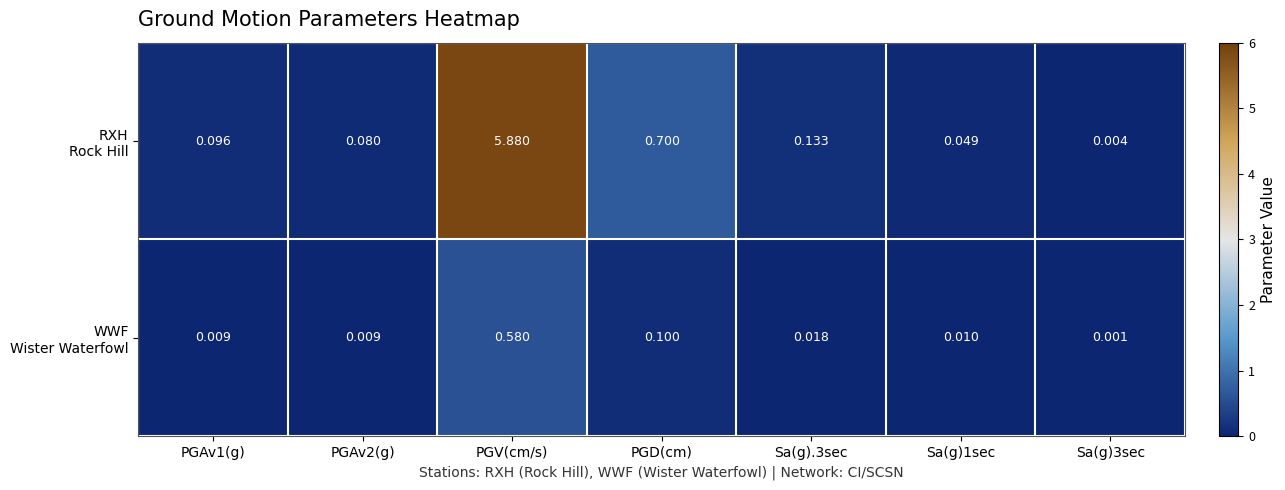

At which category does the chart reach its peak across all series?

PGV(cm/s)